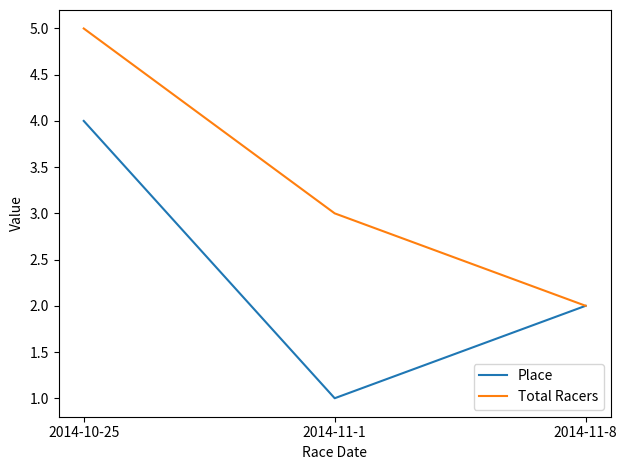

What is the sum of the Place values at 2014-10-25 and 2014-11-8?

6